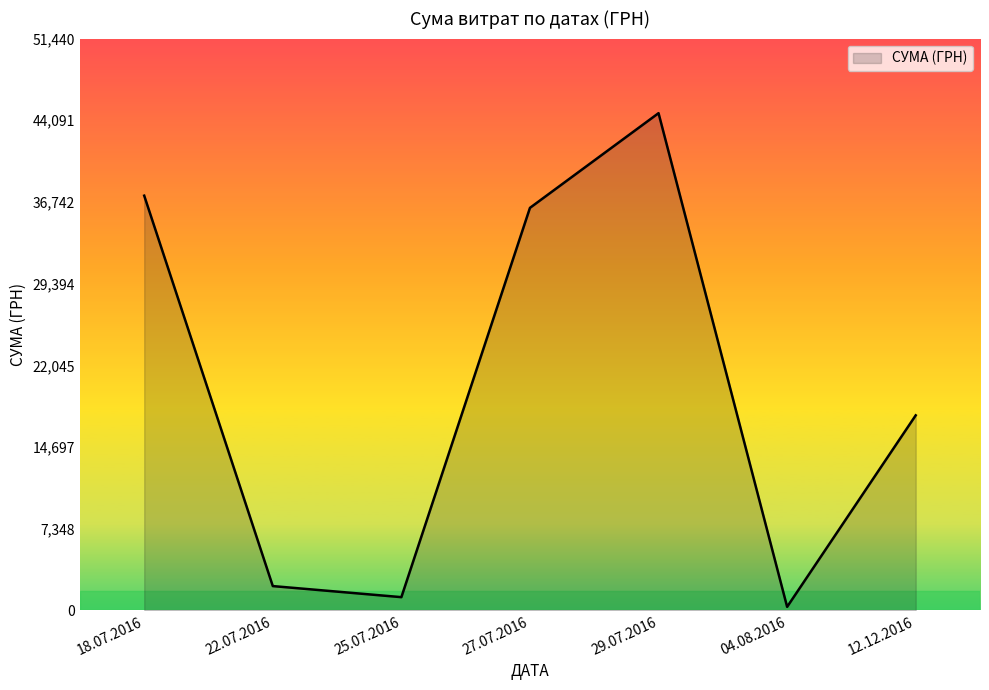

At which category does the data reach its first local valley?

25.07.2016